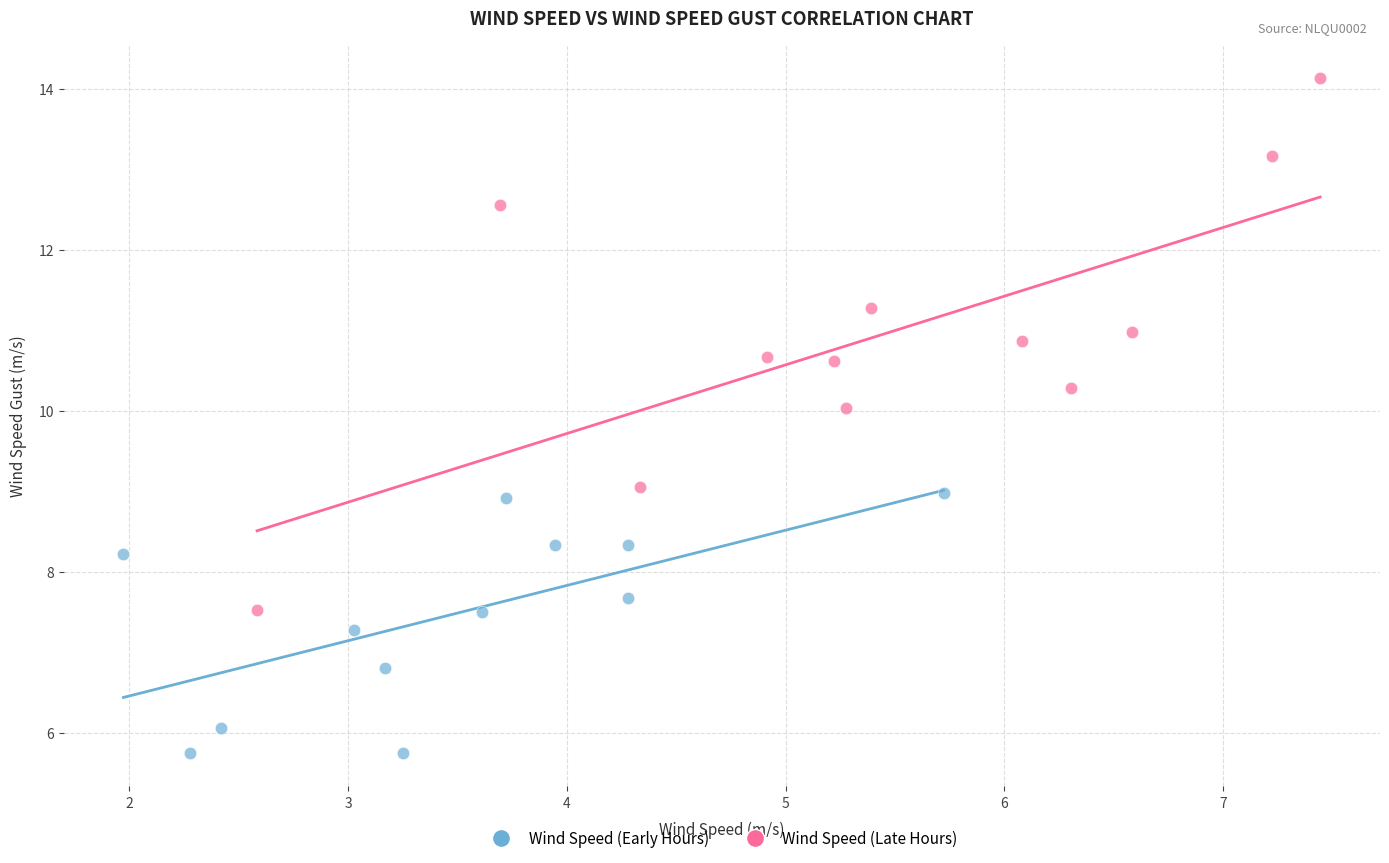

Which series has the largest Y range (max minus min)?

Wind Speed (Late Hours)